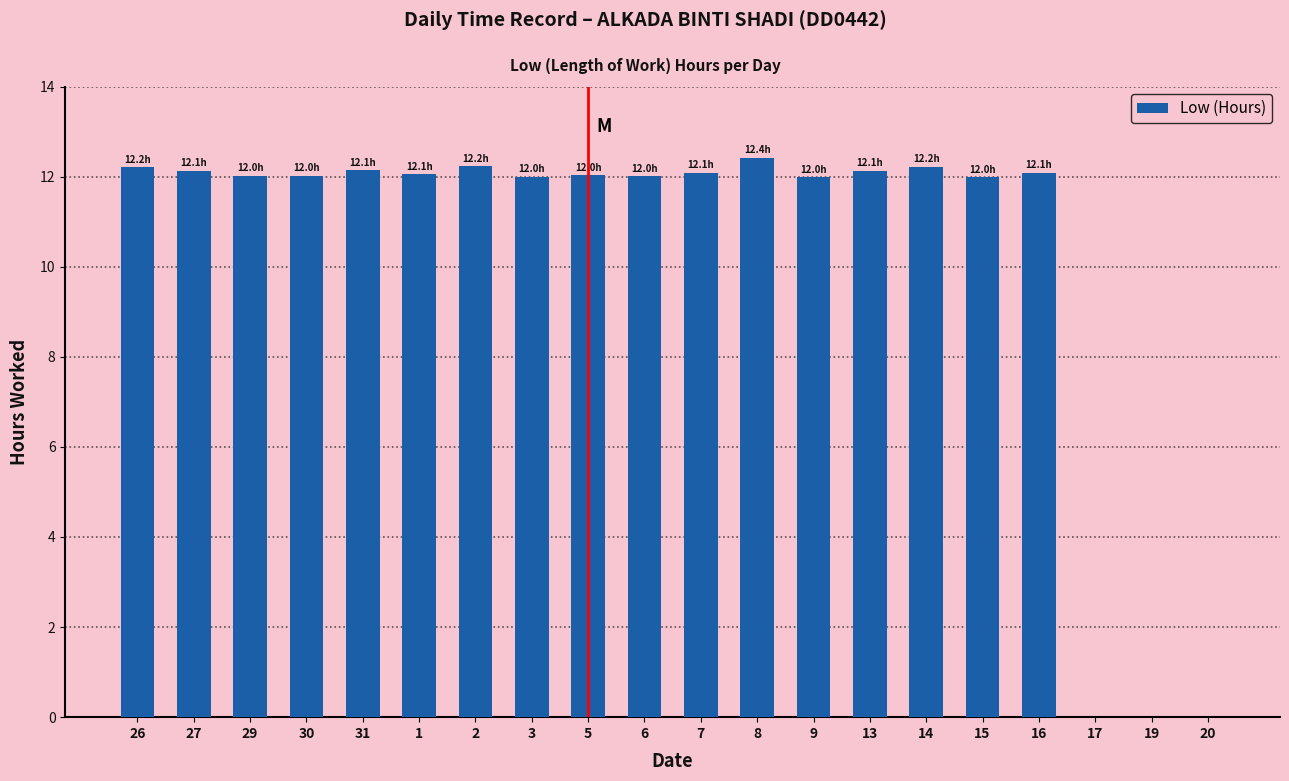

Are the bars grouped side by side (vs. stacked)?

No